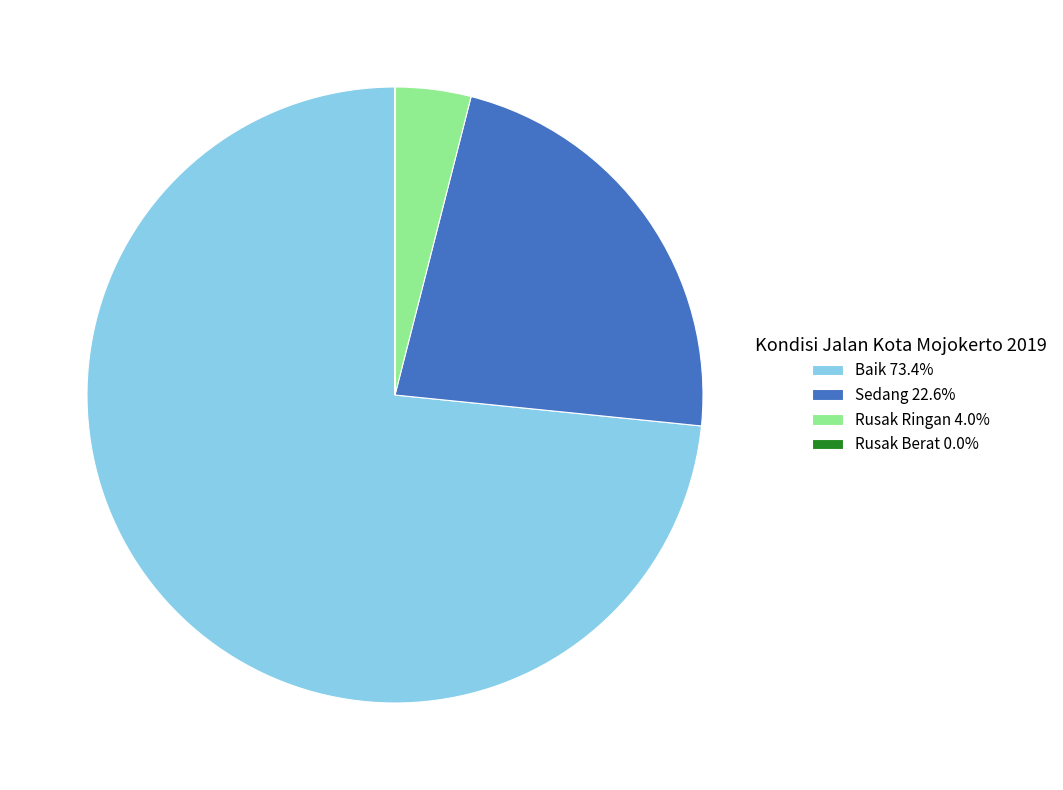

Is there a majority slice in this chart?

Yes